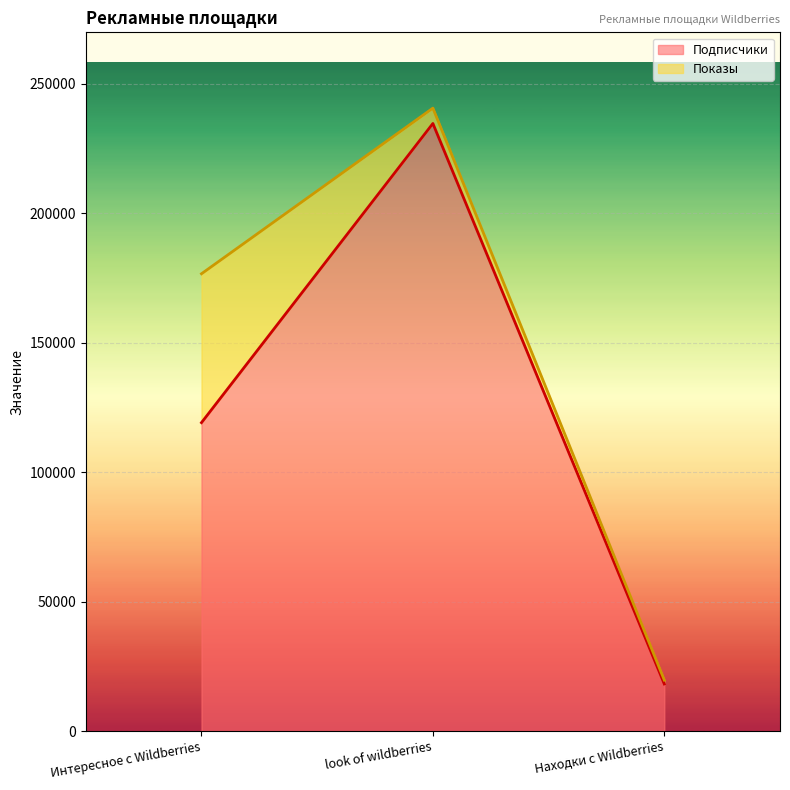

Does the chart display data point markers on the line(s)?

No